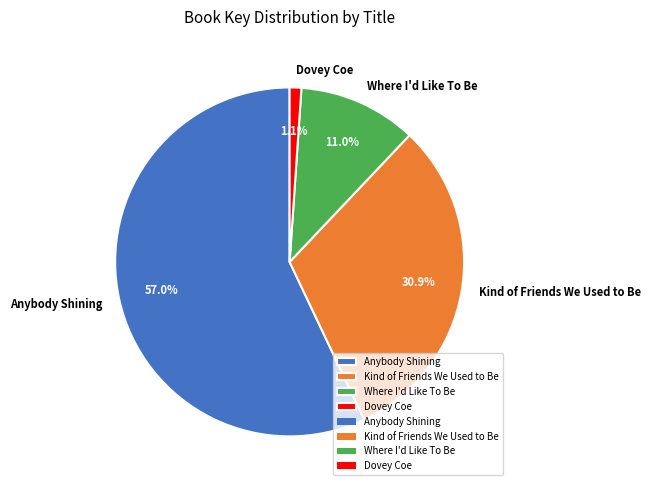

The Anybody Shining slice represents 67% of the pie. True or false?

False